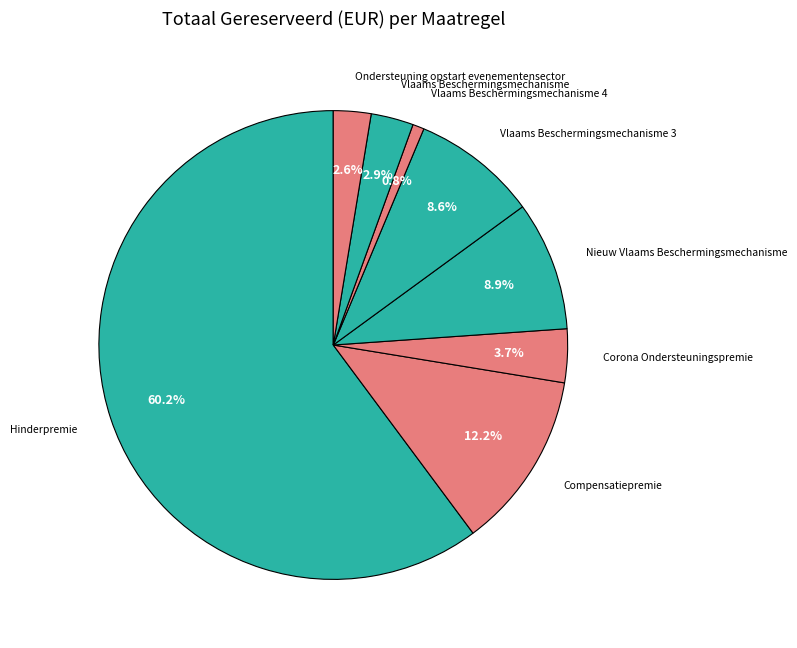

How many slices are in this pie chart?

8